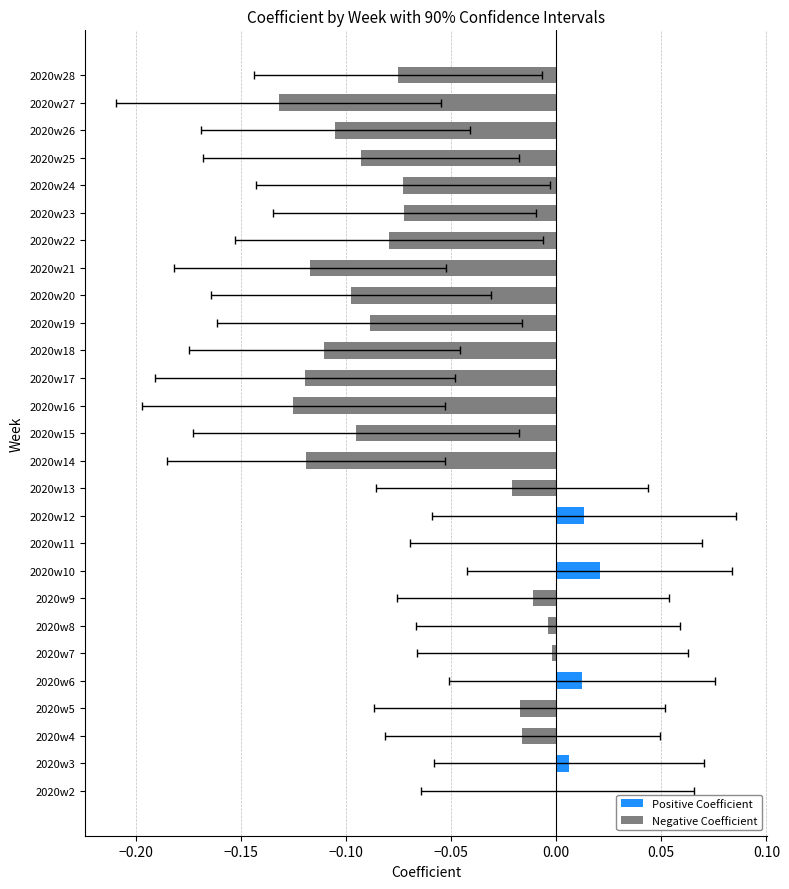

True or false: the data shows -0.1 at 2020w25.

False